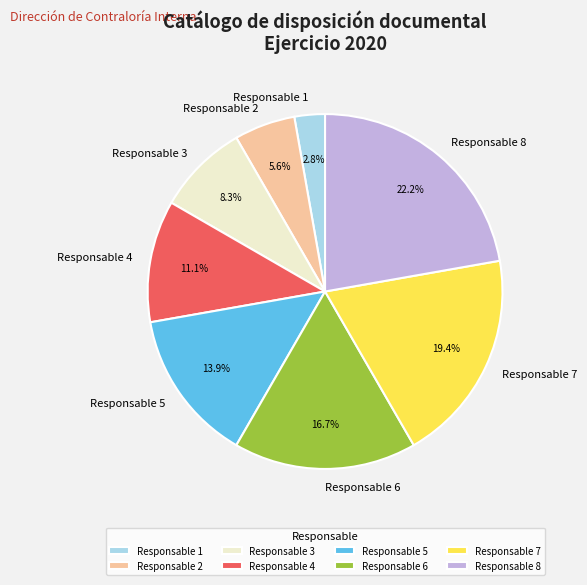

To the nearest percent, what is the difference between the Responsable 6 and Responsable 5 slice percentages?

3%